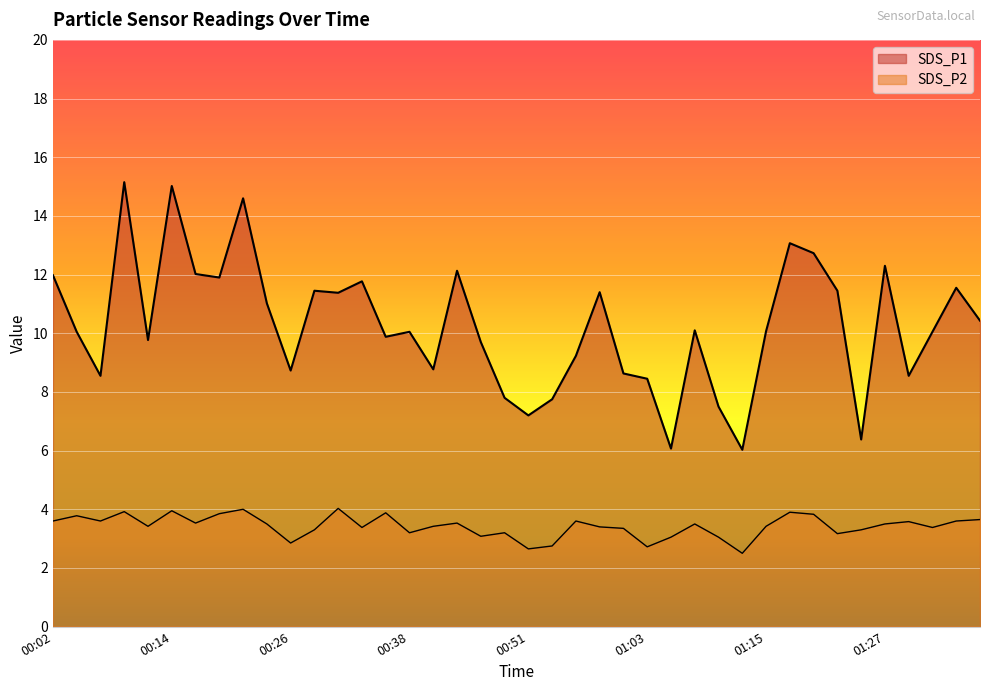

What is the total value across all series at 01:32?

13.4